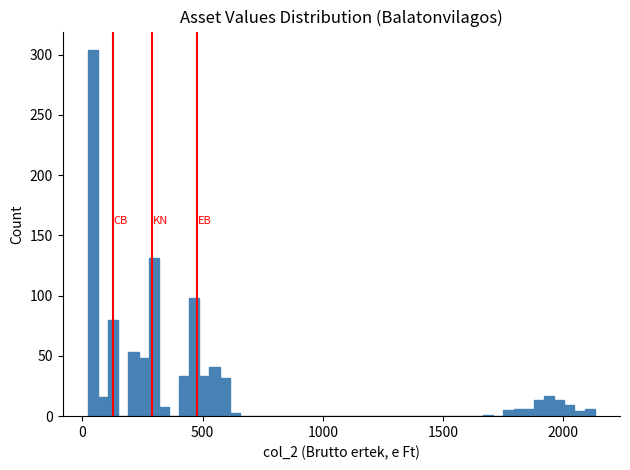

Around what value on the x-axis is the tallest bar? Give the approximate position of its centre, as read against the axis.

50